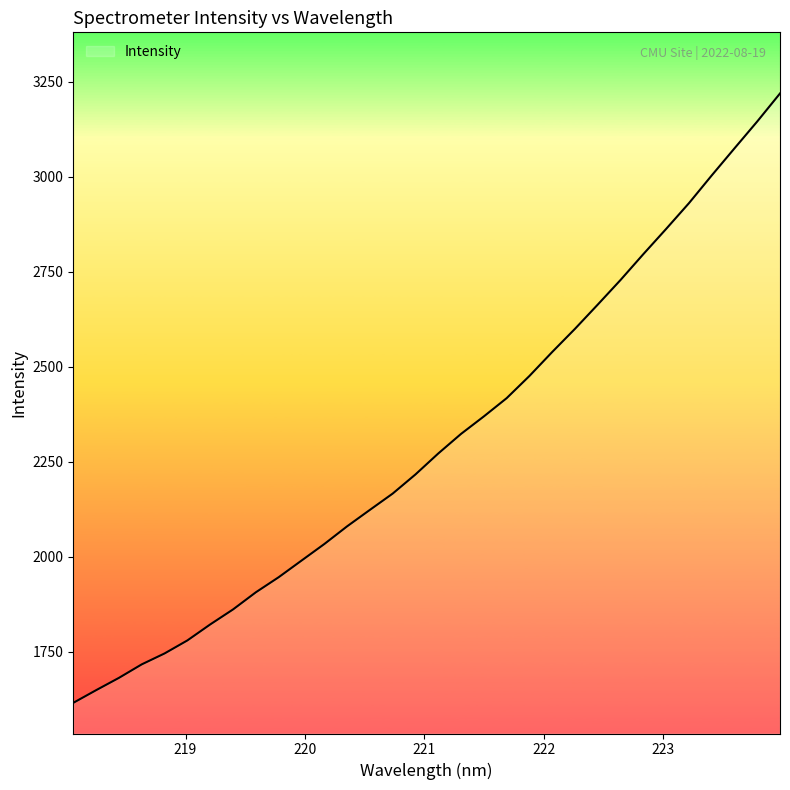

What is the difference between the maximum and minimum values?

1604.9